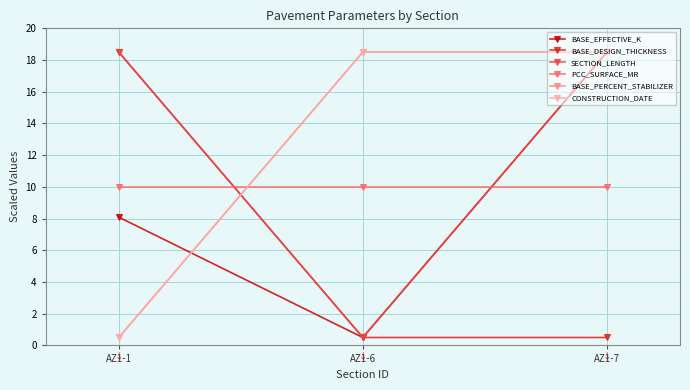

Does the chart have visible grid lines?

Yes